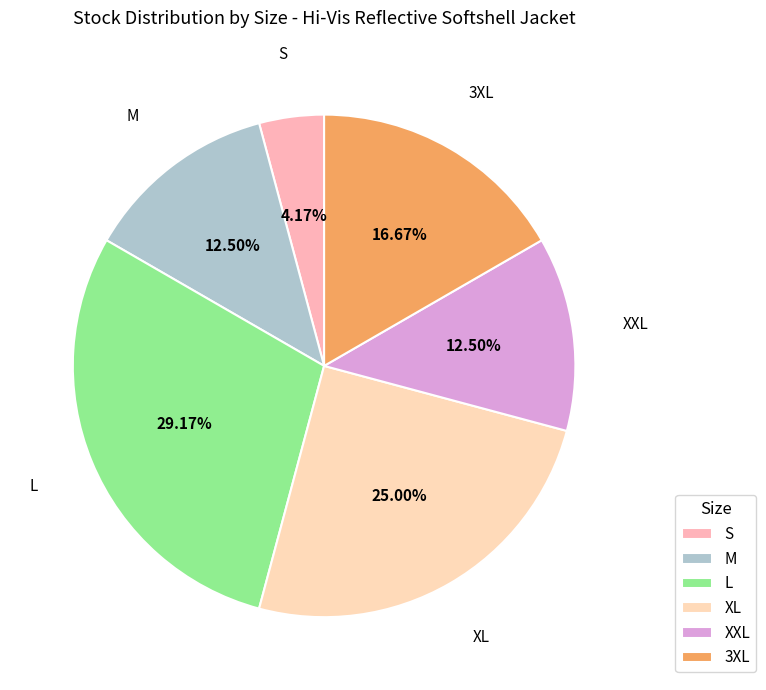

To the nearest percent, what portion does XL represent?

25%